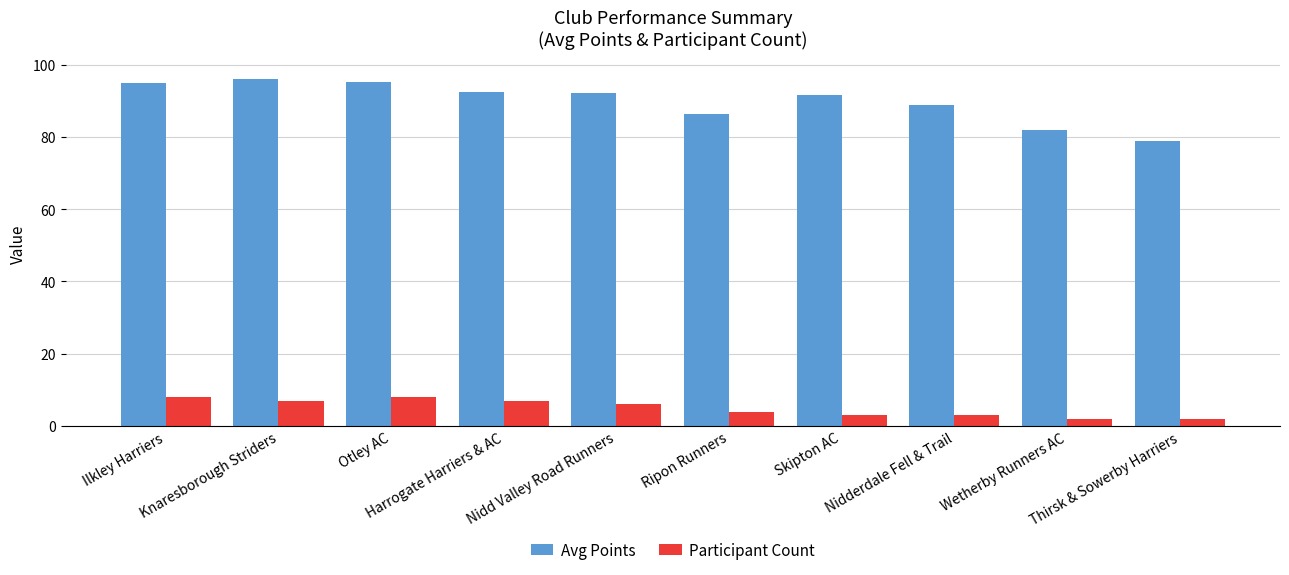

Is the value of Participant Count at Ripon Runners greater than the value of Avg Points at Wetherby Runners AC?

No